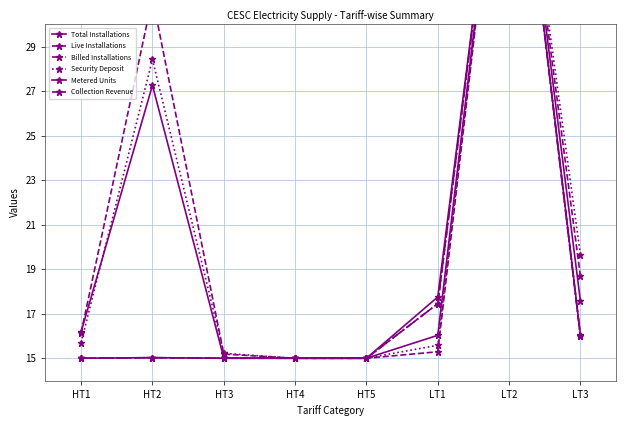

What is the difference between the Live Installations values at HT2 and LT2?

28.0